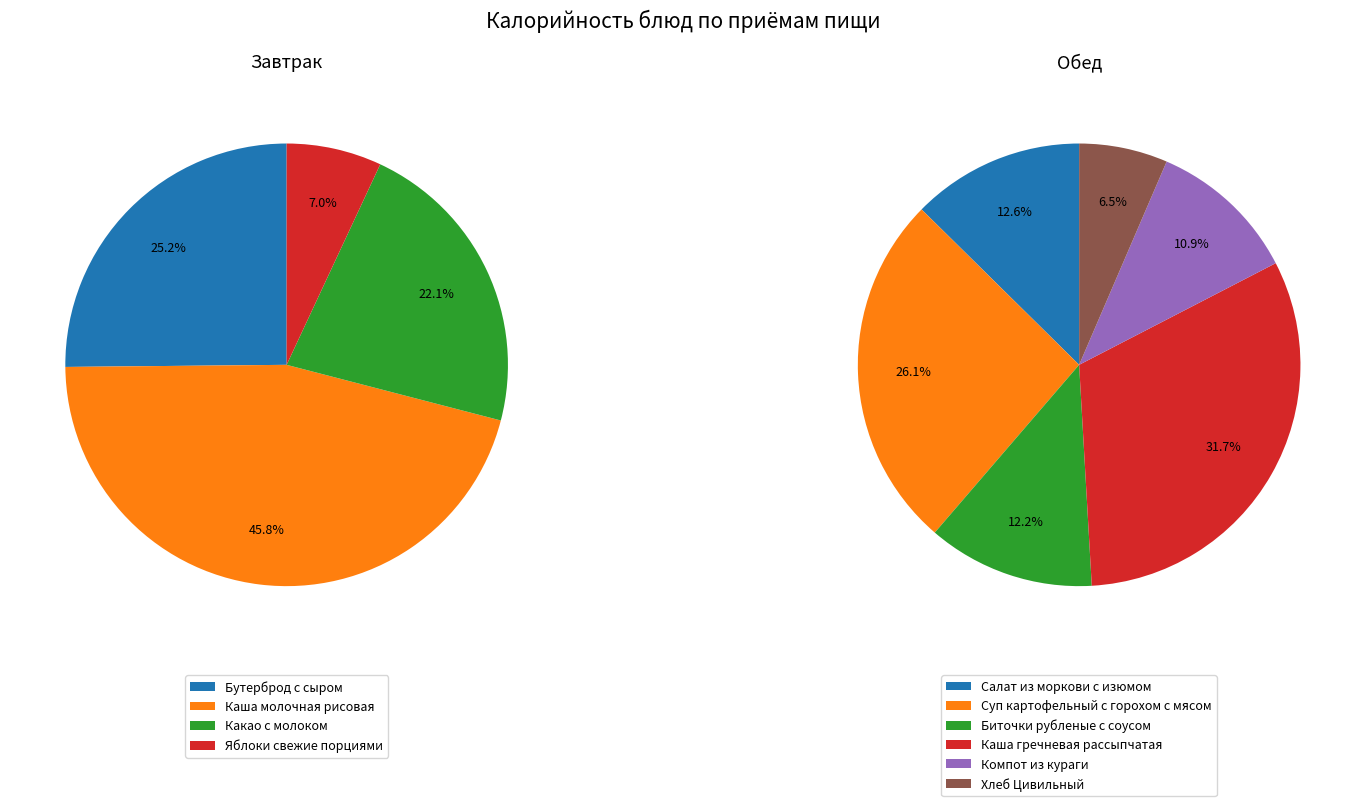

Is the sum of Компот из кураги and Биточки рубленые с соусом greater than half?

No